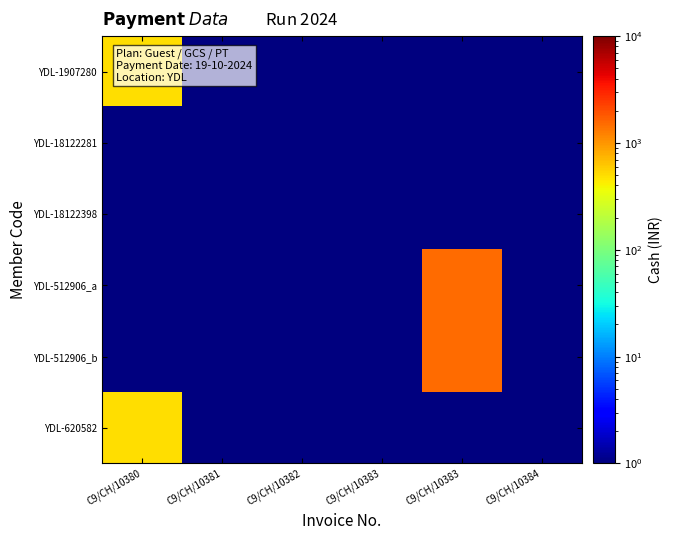

Which series has the largest total across all categories?

YDL-512906_a